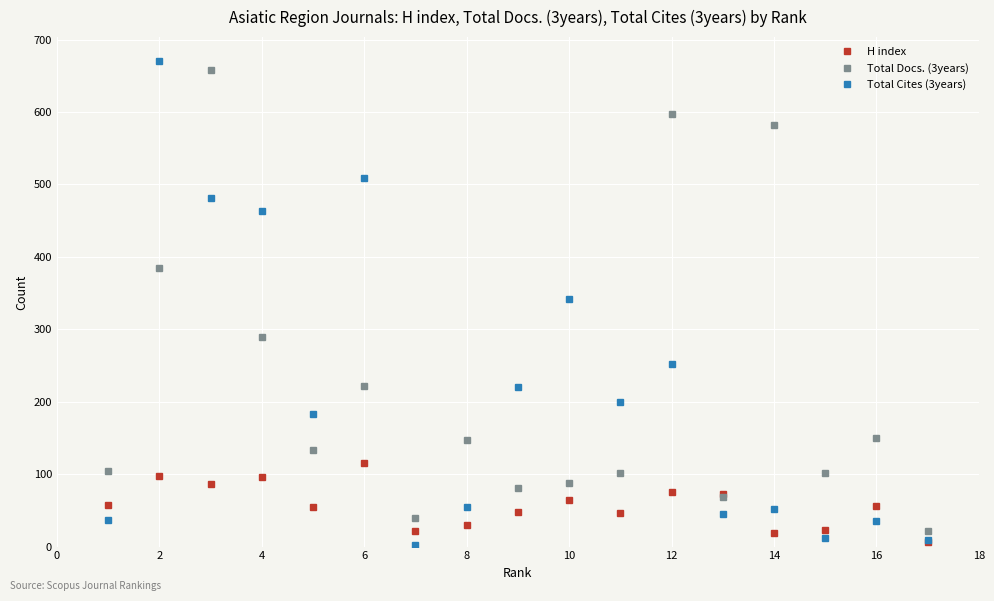

What is the greatest value displayed?

670